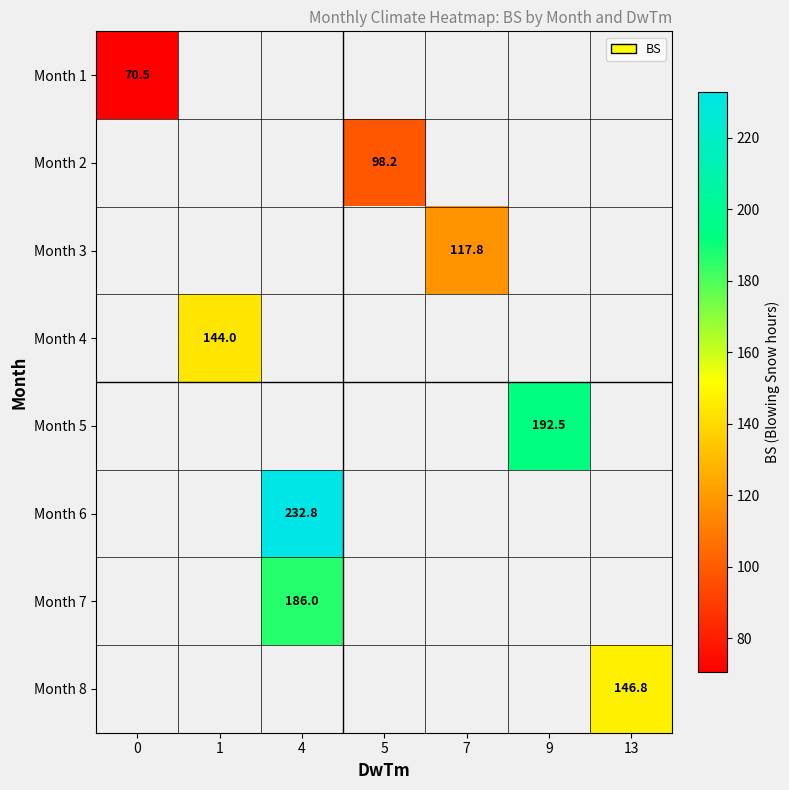

At how many categories does at least one series exceed 170?

2